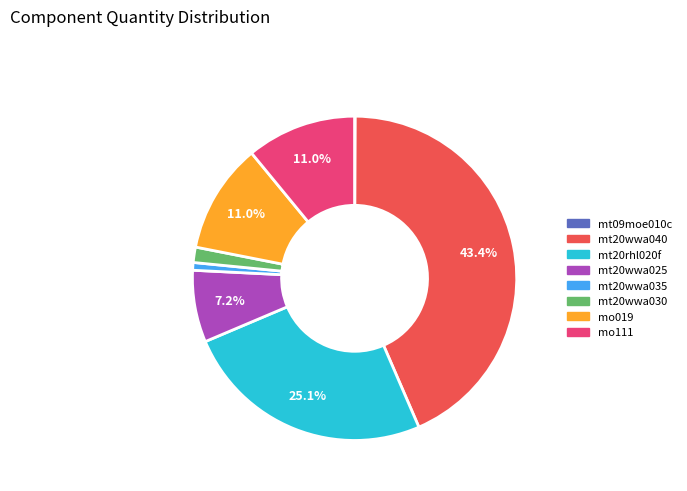

To the nearest percent, what is the difference between the largest and smallest slice percentages?

43%